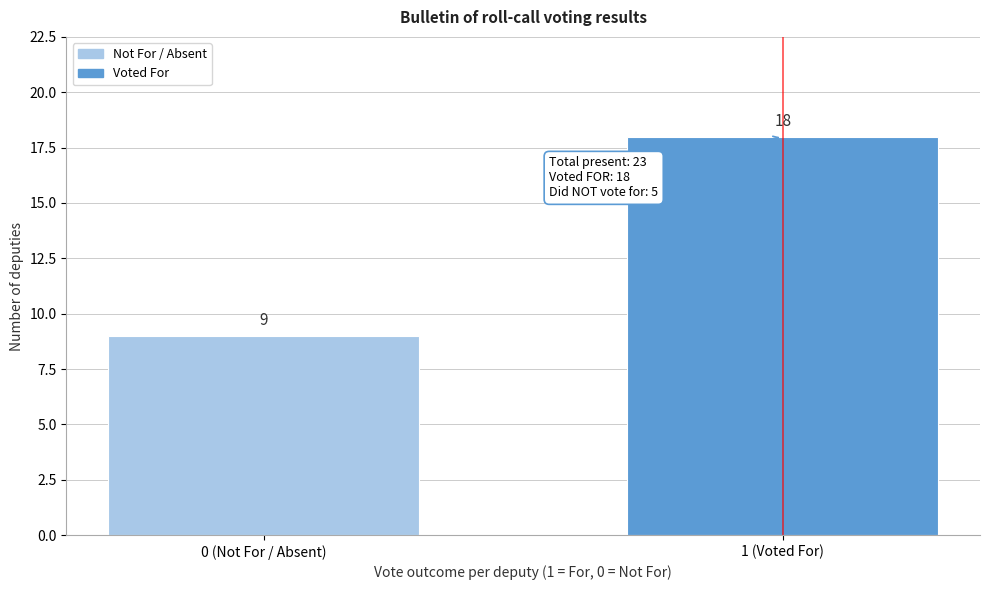

Reading right to left, transcribe all the data shown in this chart.

1 (Voted For)=18	0 (Not For / Absent)=9